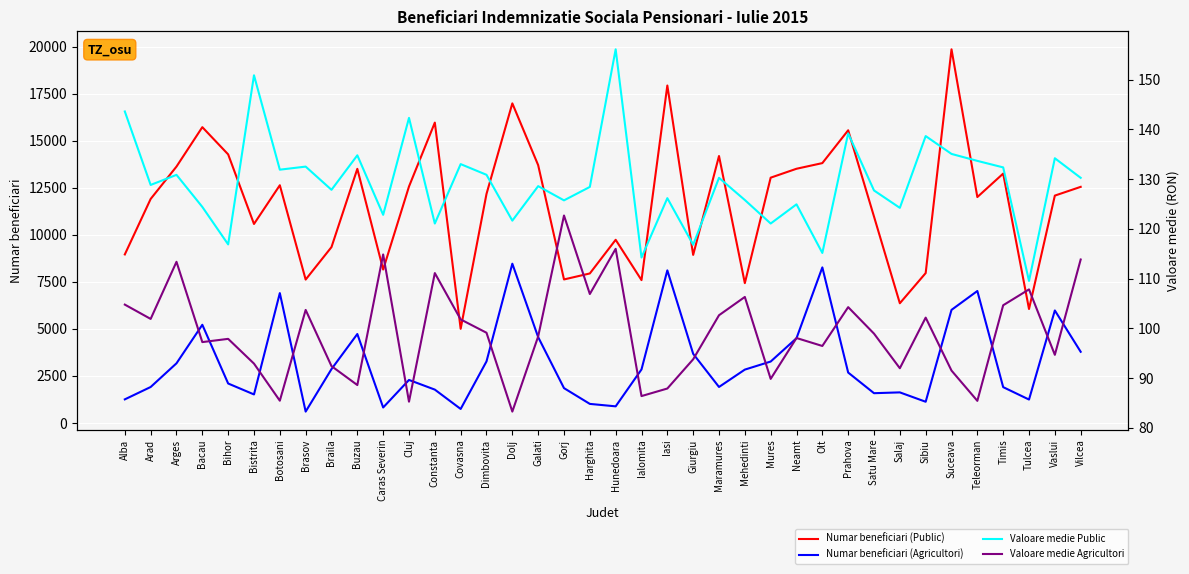

What is the difference between the maximum and minimum values in the Valoare medie Public series?

46.6